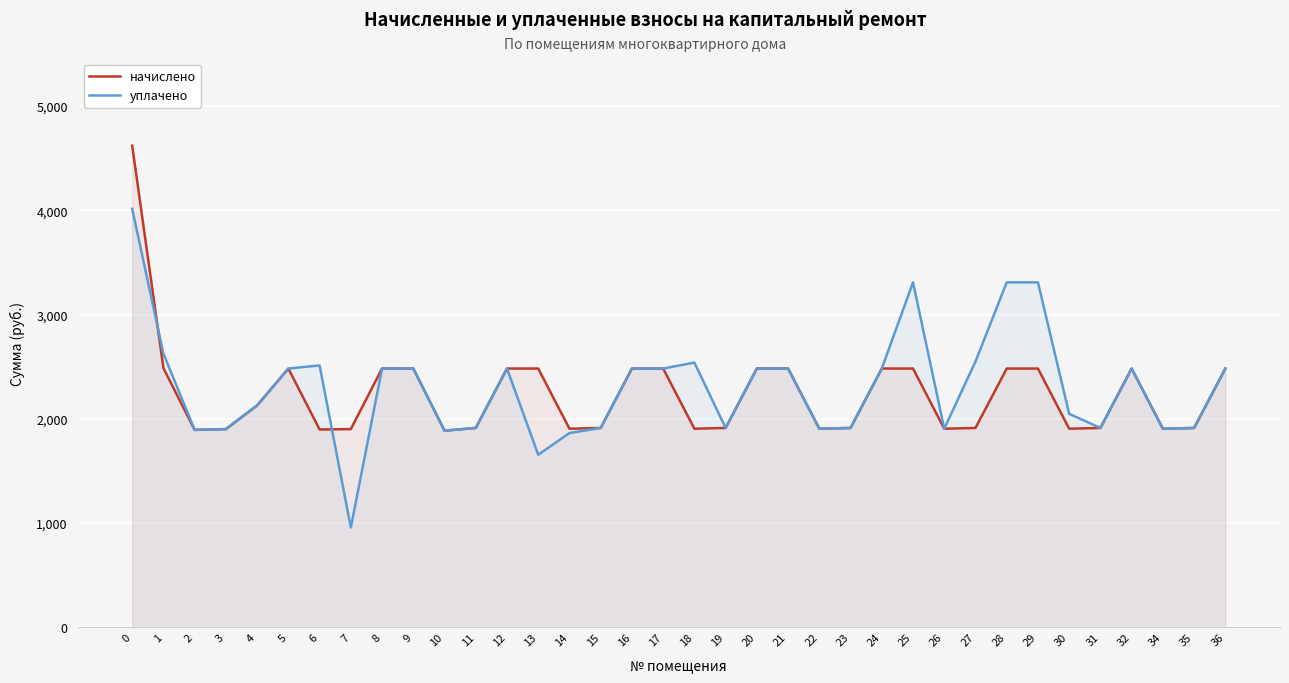

How many lines are shown in the chart?

2